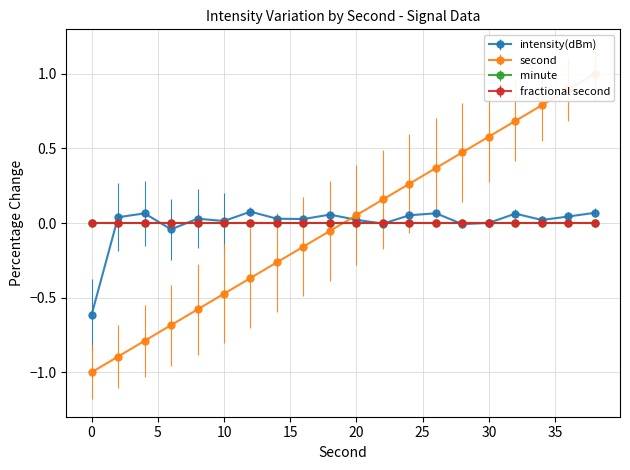

At which label does second first exceed 0?

20